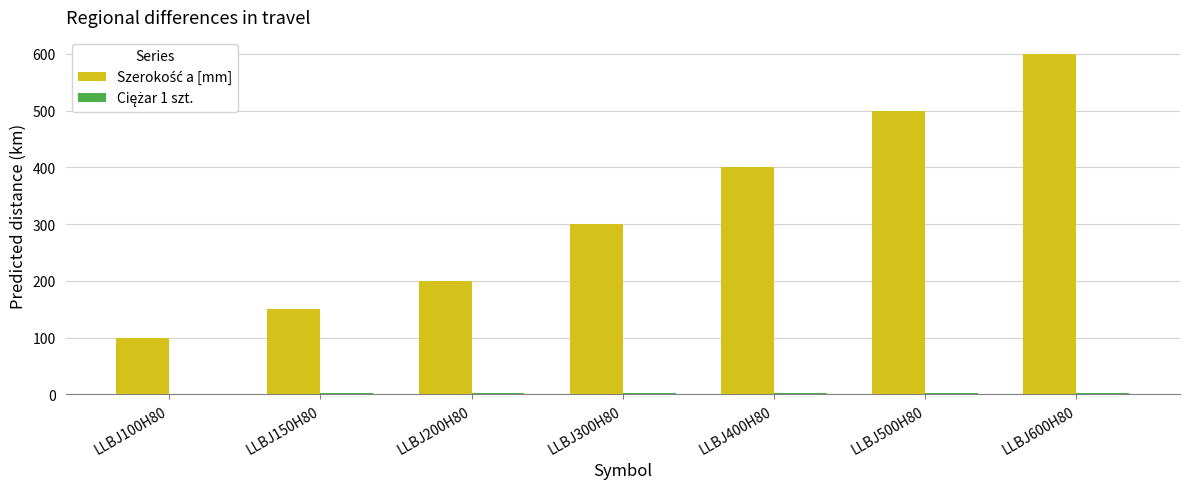

At which category is the sum across all series the highest?

LLBJ600H80